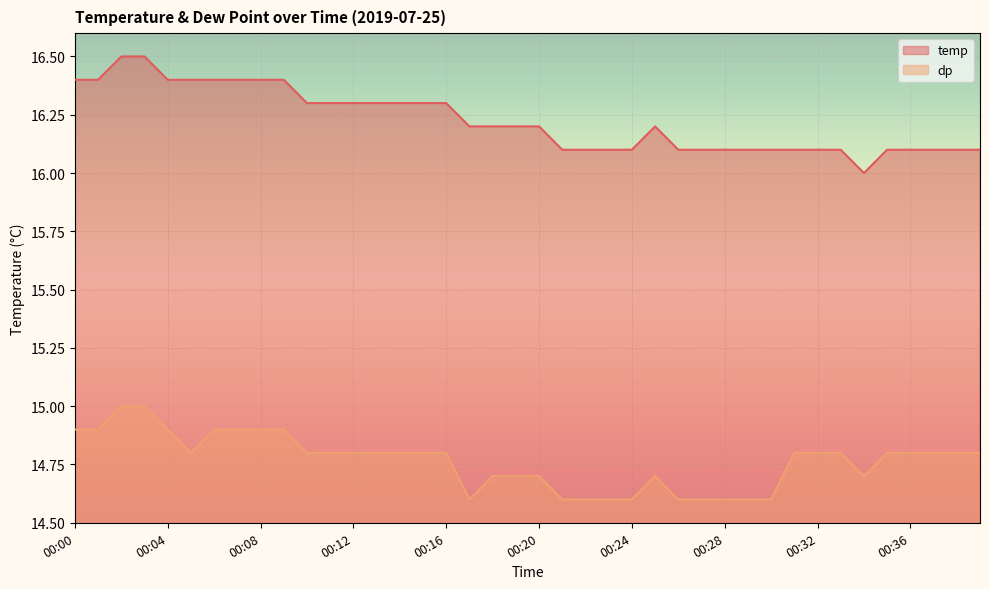

How many lines are shown in the chart?

2